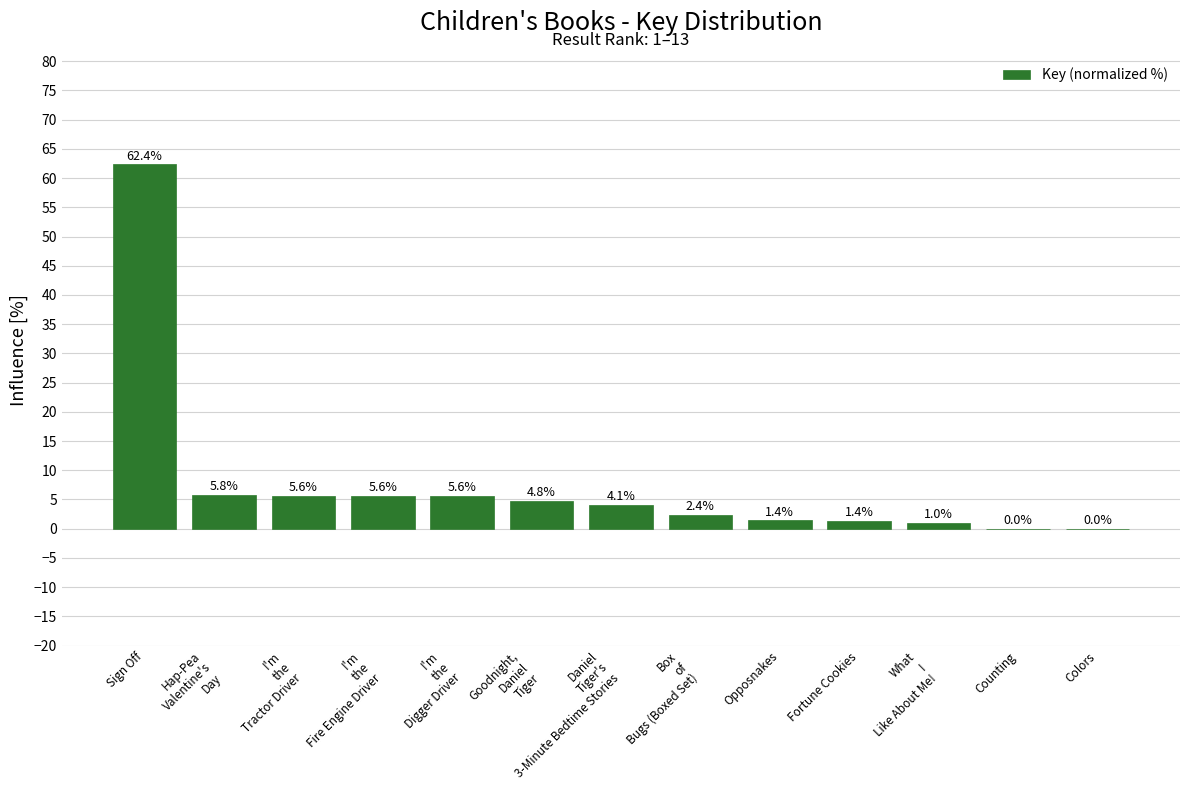

What is the sum of the values at Opposnakes and Colors?

1.4